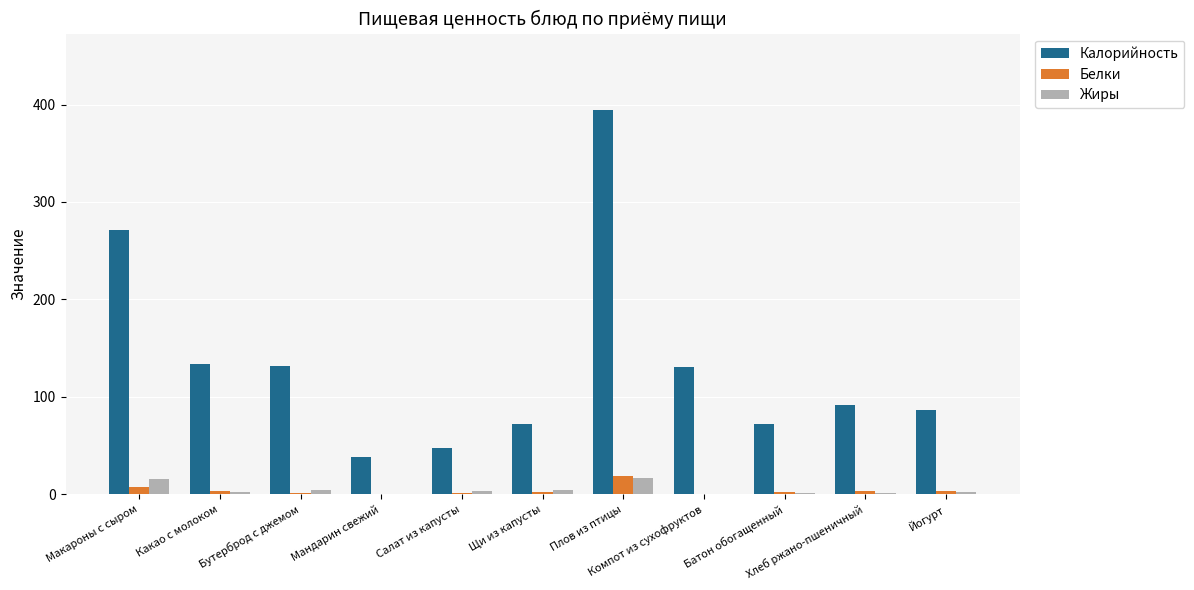

Which series has the largest total across all categories?

Калорийность